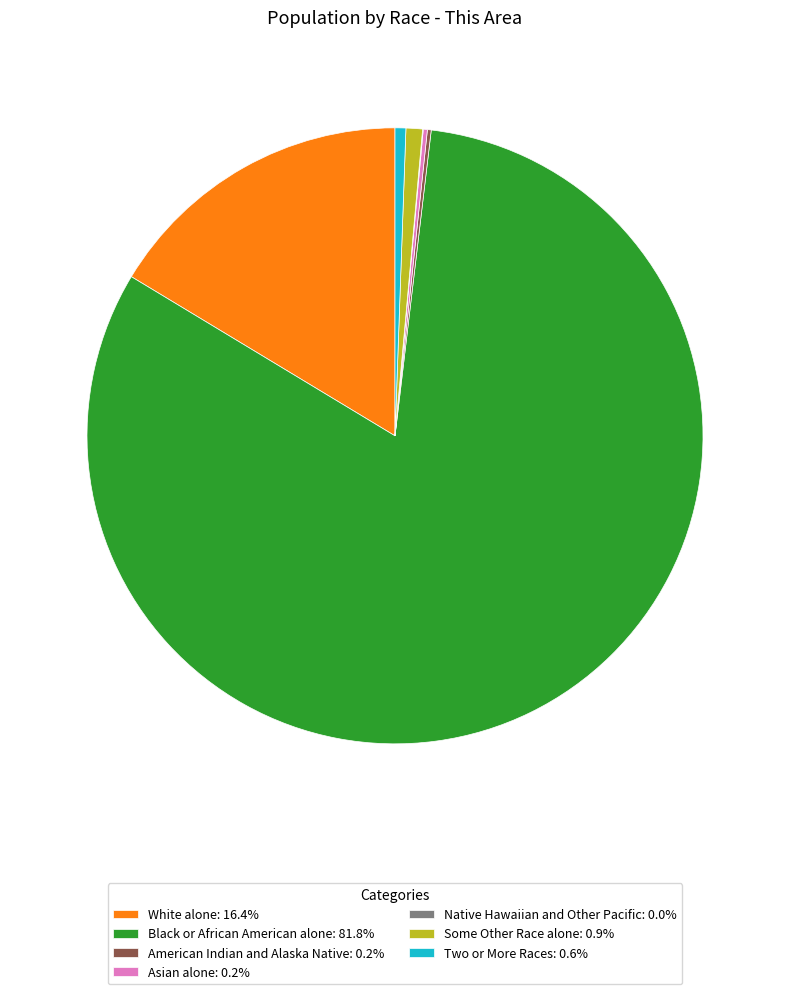

Is there any slice that represents more than half of the pie?

Yes